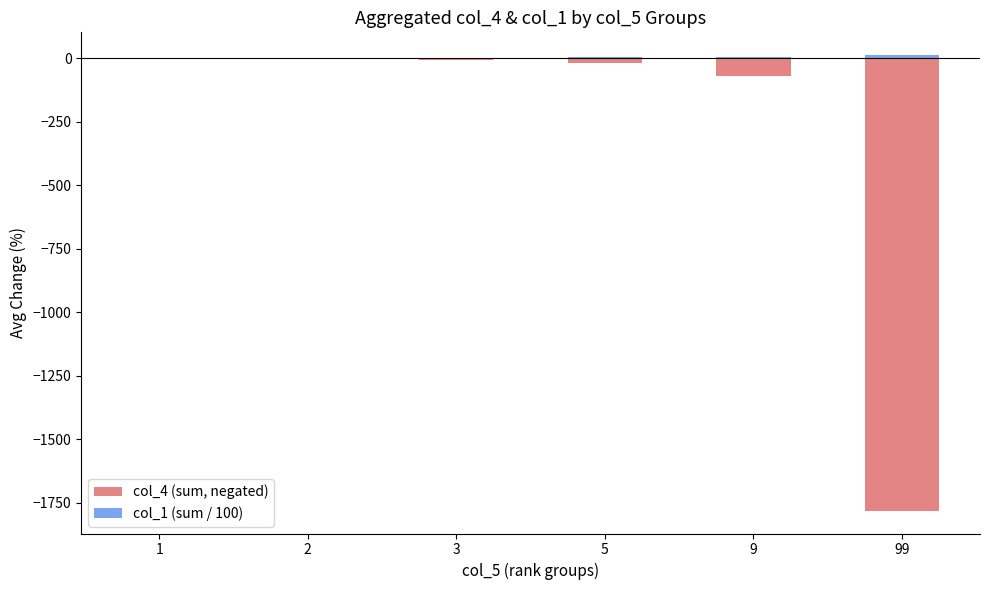

Reading left to right, list all the values displayed in this chart.

col_4 (sum, negated): -1.0	-2.0	-6.0	-20.0	-72.0	-1782.0
col_1 (sum / 100): 0.6	0.6	1.3	2.6	5.1	11.5